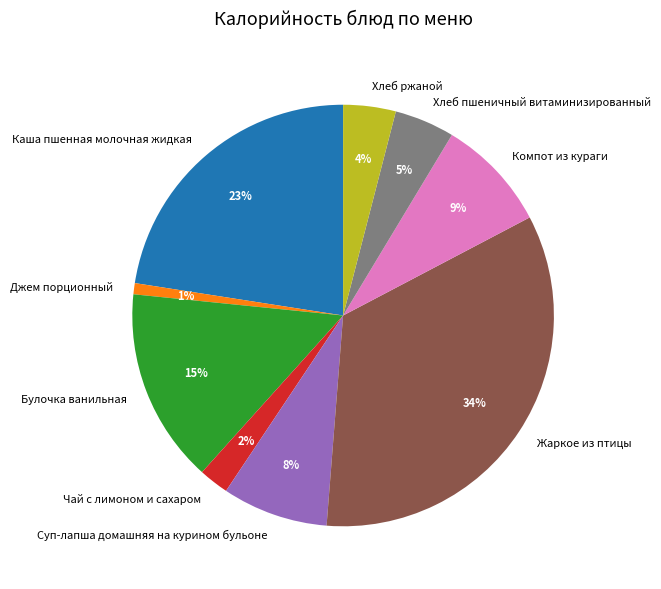

Is there a majority slice in this chart?

No